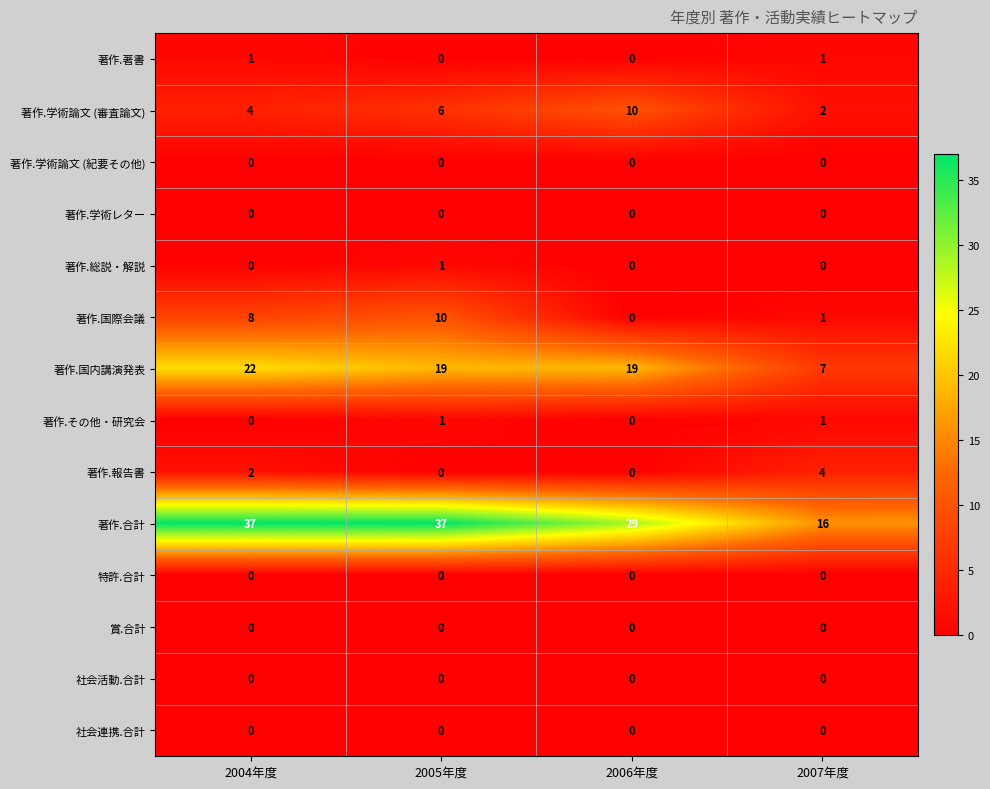

What is the greatest value displayed?

37